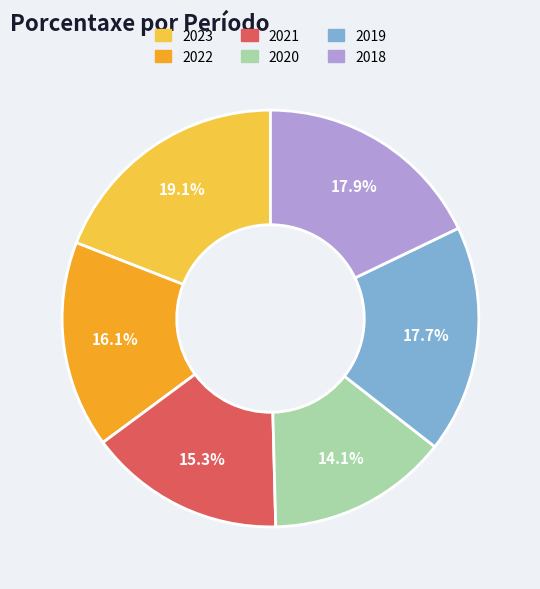

Do 2022 and 2023 together represent more than half of the pie?

No